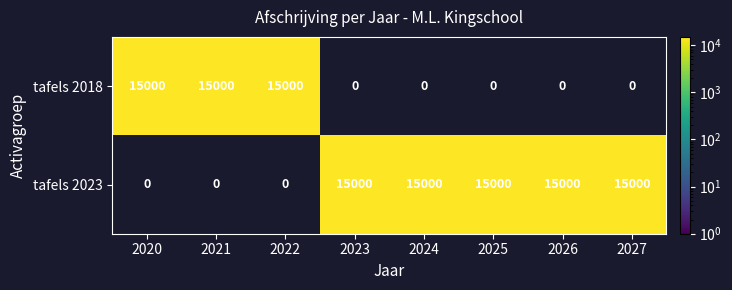

Reading left to right, list all the values displayed in this chart.

tafels 2018: 15000	15000	15000	0	0	0	0	0
tafels 2023: 0	0	0	15000	15000	15000	15000	15000